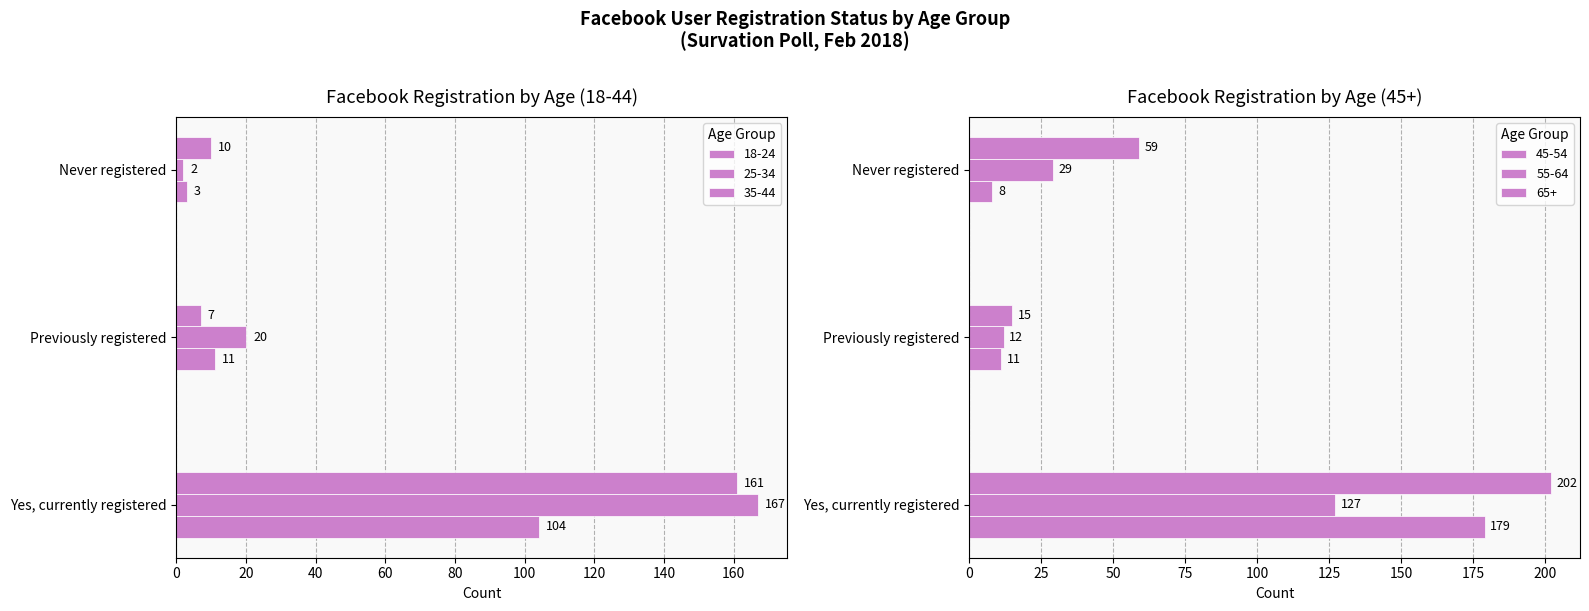

At how many categories does at least one series exceed 23?

2